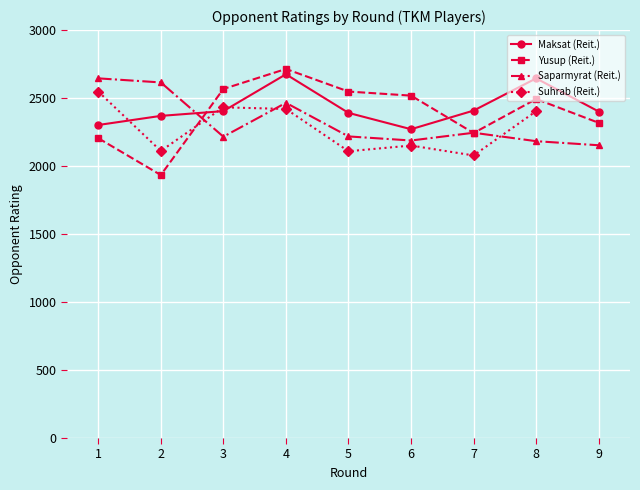

After their last crossing, which series has the higher values: Yusup (Reit.) or Saparmyrat (Reit.)?

Yusup (Reit.)